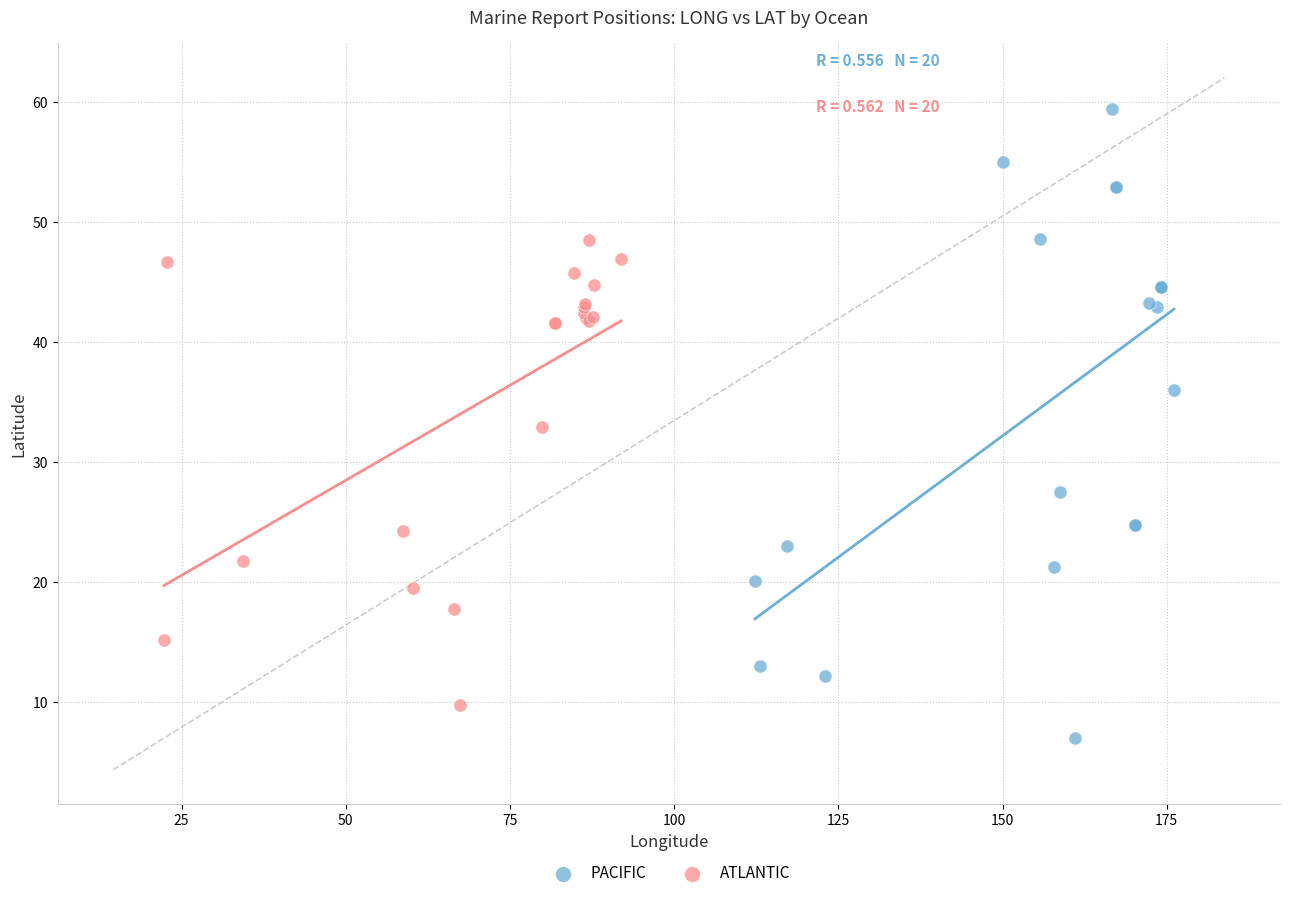

Which series has the widest spread of Y values?

PACIFIC